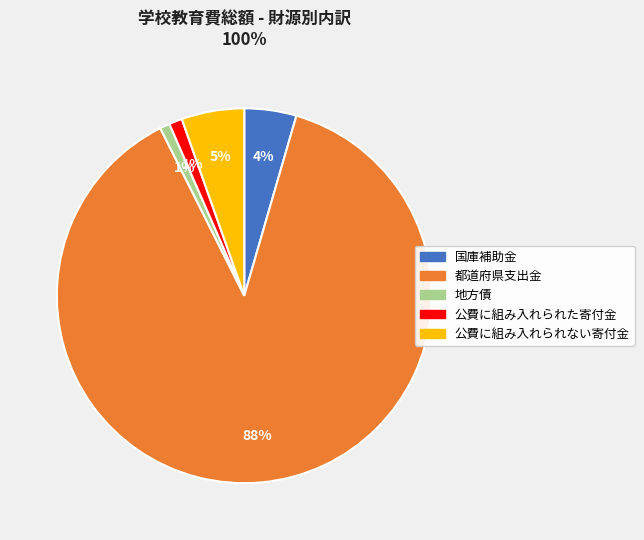

Does any single category account for the majority?

Yes